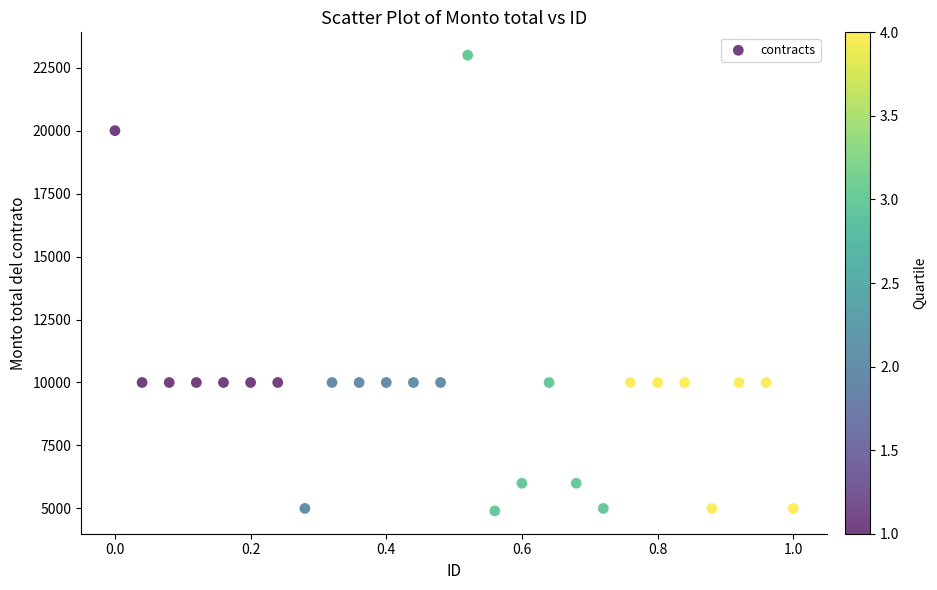

What is the range of X values (max minus min)?

1.0